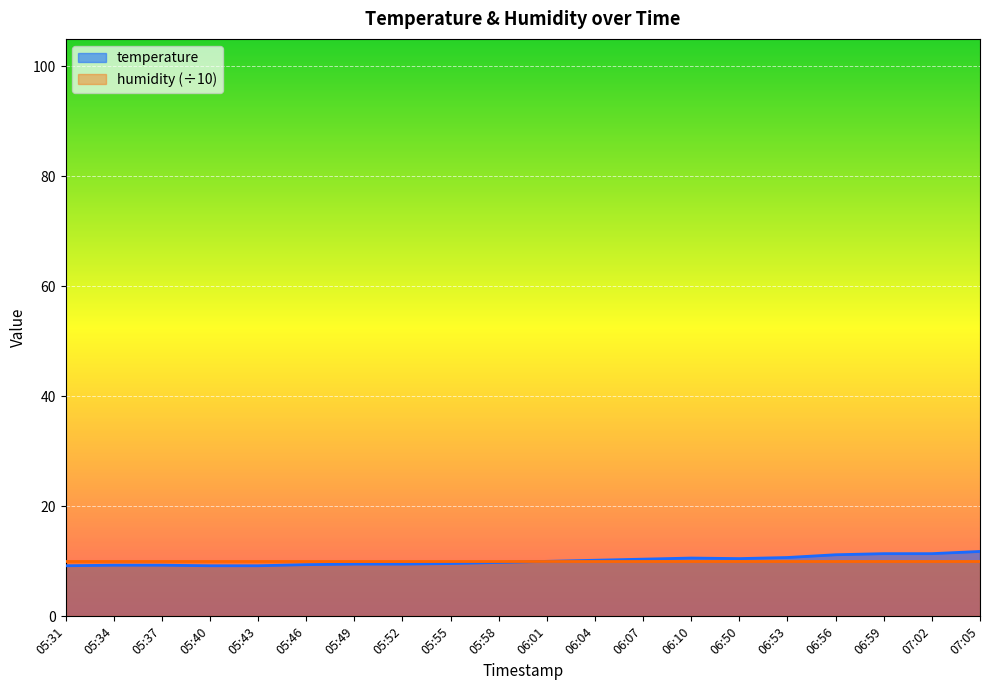

What is the sum of the values at 05:43 and 05:31?

18.4